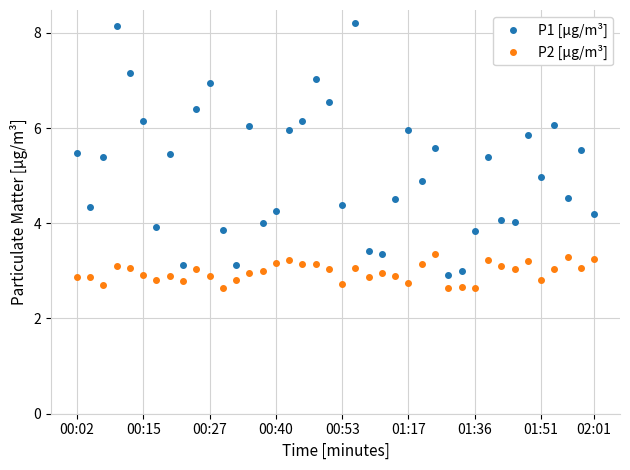

What is the average value of the P2 [µg/m³] series?

3.0